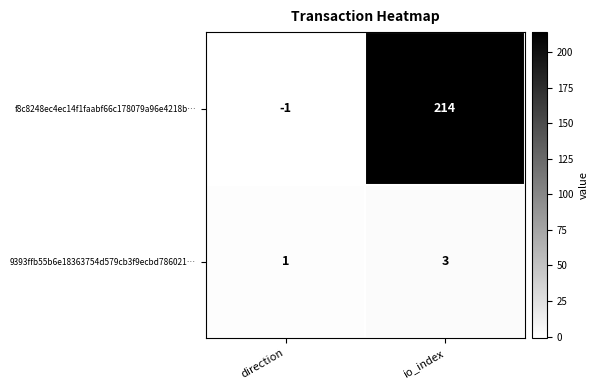

The value of f8c8248ec4ec14f1faabf66c178079a96e4218b… at io_index is 214. True or false?

True